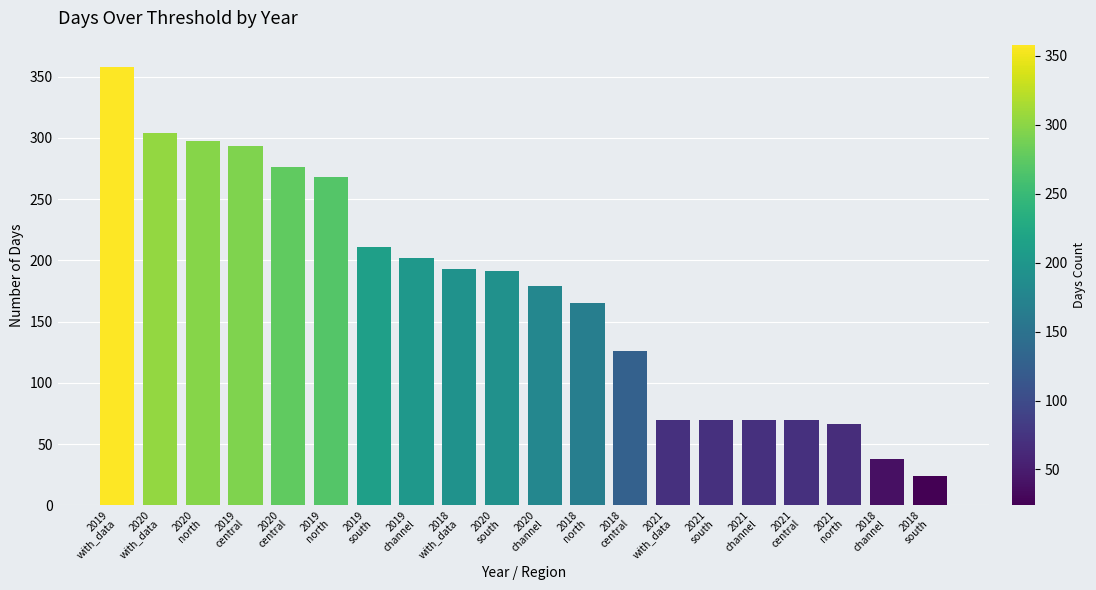

Approximately how many times larger is the value at 2021
with_data compared to 2018
central?

0.6